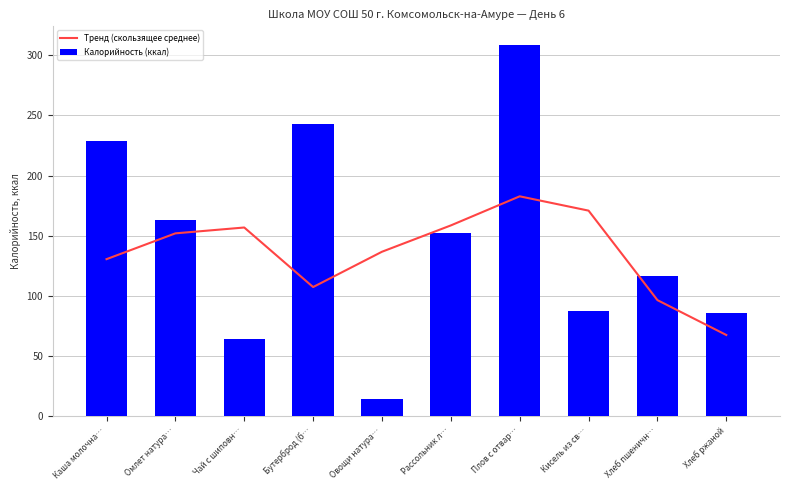

What is the label of the 8th bar from the right?

Чай с шиповн…